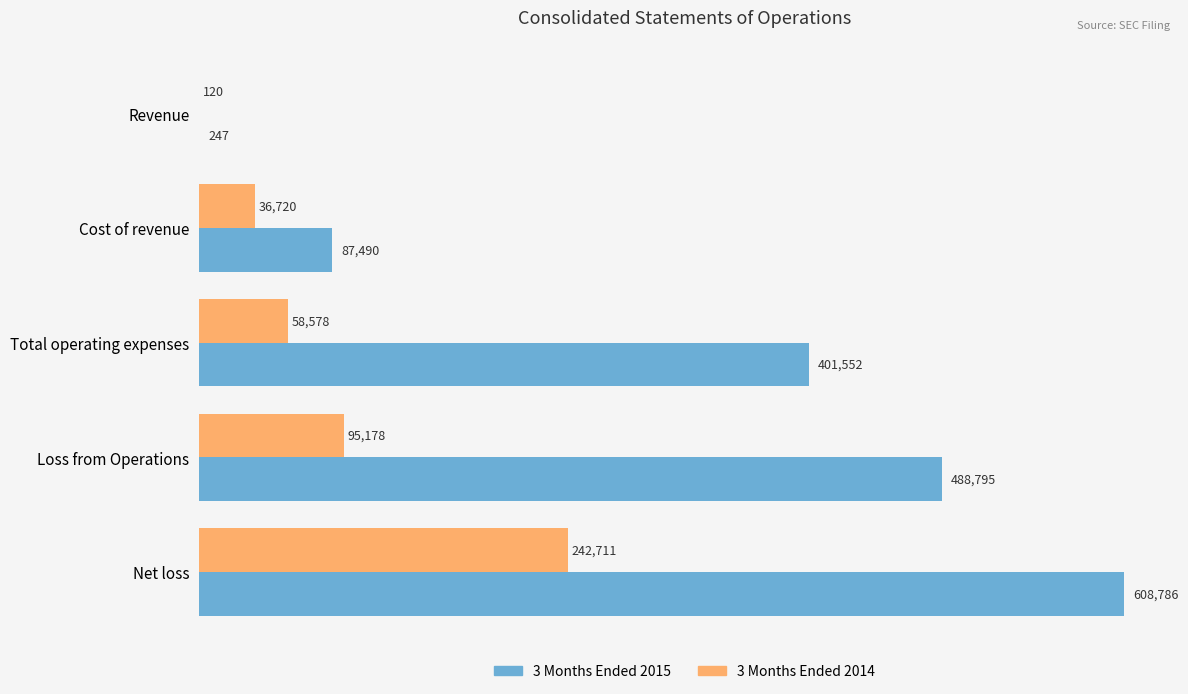

What is the average value of the 3 Months Ended 2015 series?

317374